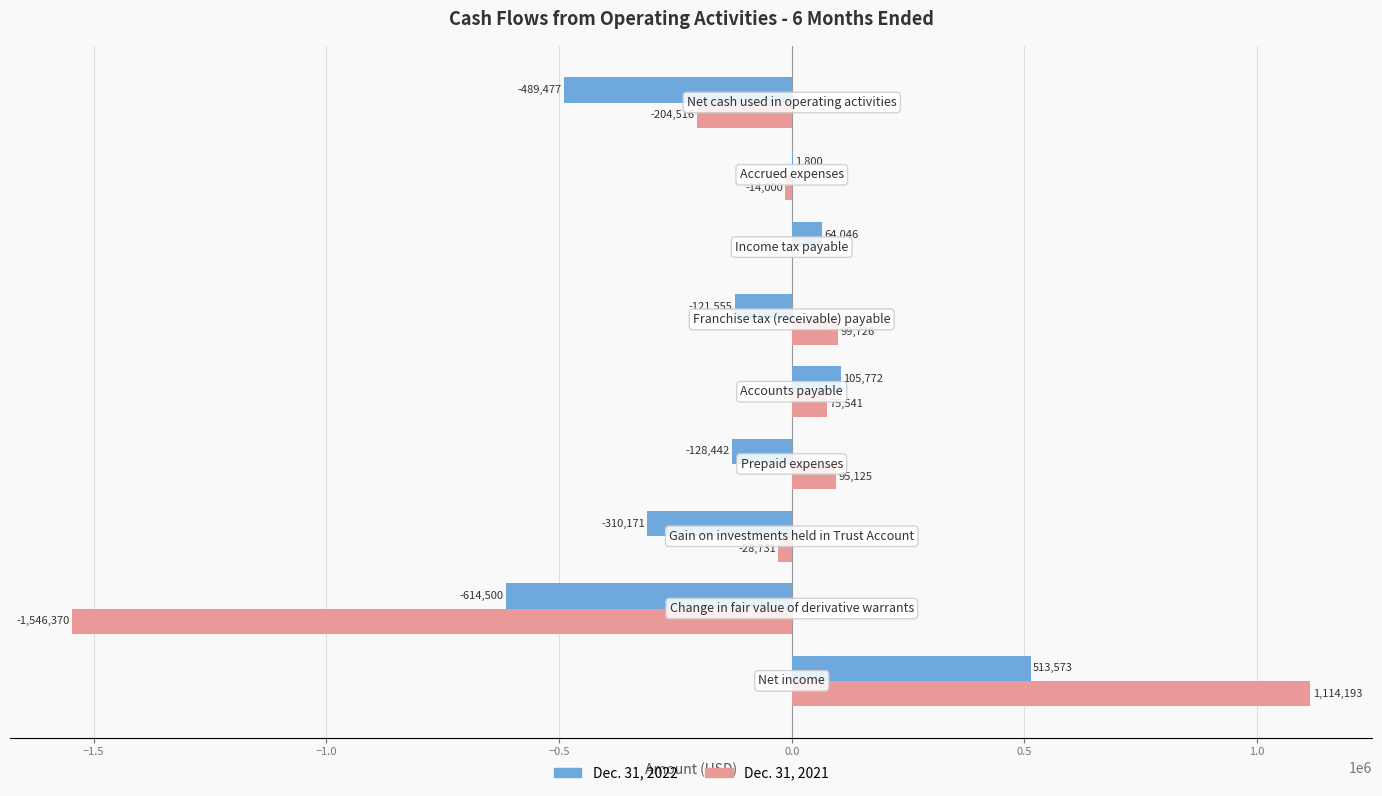

What is the sum of all Dec. 31, 2021 values?

-409032